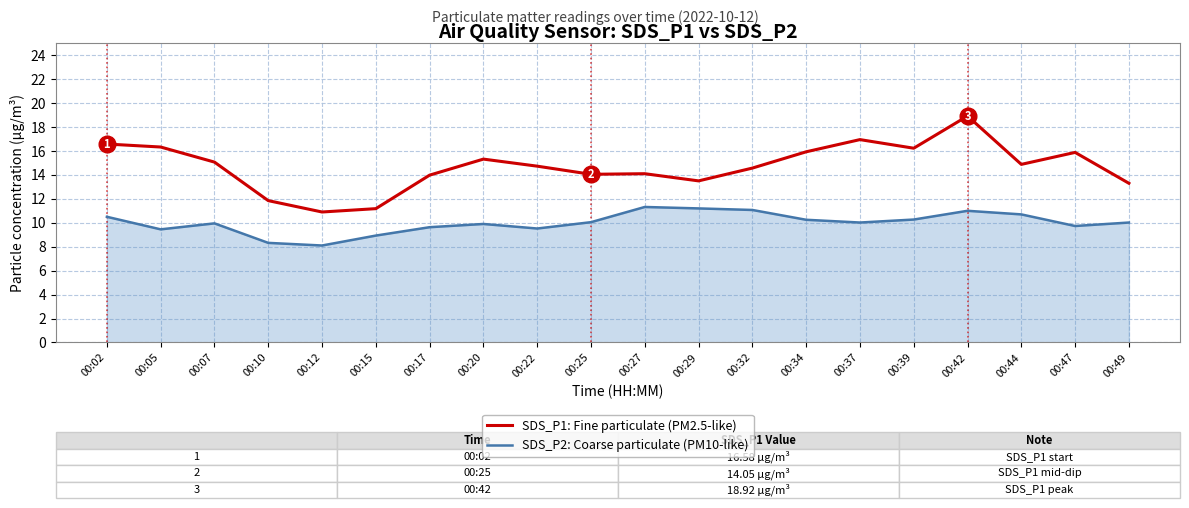

How many series are shown in this chart?

2